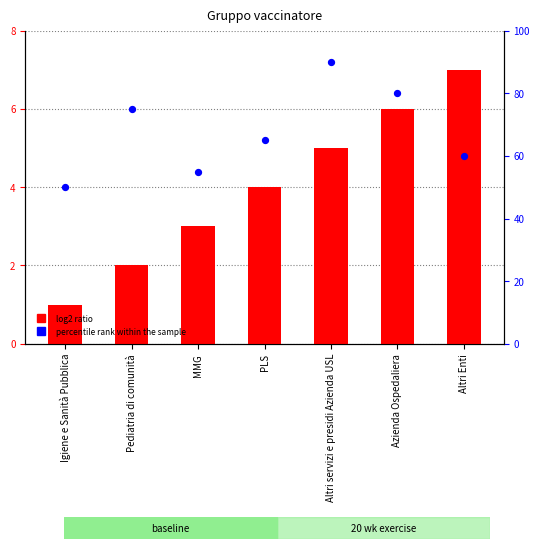

Which series reaches the minimum Y coordinate?

Gruppo vaccinatore